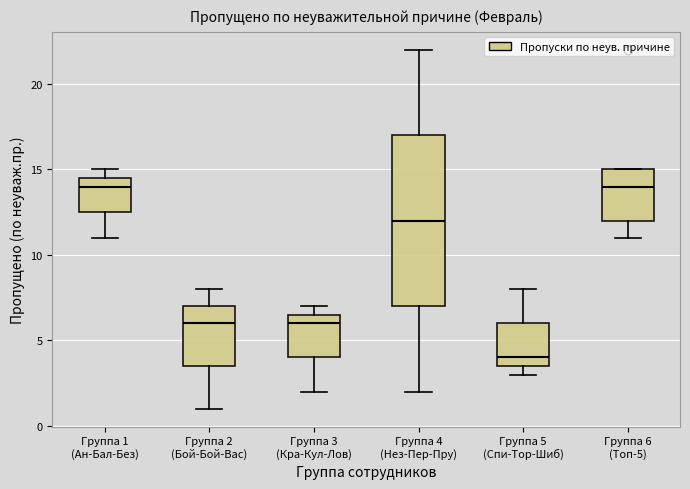

Reading left to right, read every box against the y-axis: the position of its median line, the range the box covers, and the ends of its whiskers. The values are not printed on the chart, so give them approximately, as read against the axis.

Группа 1 (Ан-Бал-Без): median 14.0, box 12.5 to 14.5, whiskers 11.0 to 15.0
Группа 2 (Бой-Бой-Вас): median 6.0, box 3.5 to 7.0, whiskers 1.0 to 8.0
Группа 3 (Кра-Кул-Лов): median 6.0, box 4.0 to 6.5, whiskers 2.0 to 7.0
Группа 4 (Нез-Пер-Пру): median 12.0, box 7.0 to 17.0, whiskers 2.0 to 22.0
Группа 5 (Спи-Тор-Шиб): median 4.0, box 3.5 to 6.0, whiskers 3.0 to 8.0
Группа 6 (Топ-5): median 14.0, box 12.0 to 15.0, whiskers 11.0 to 15.0